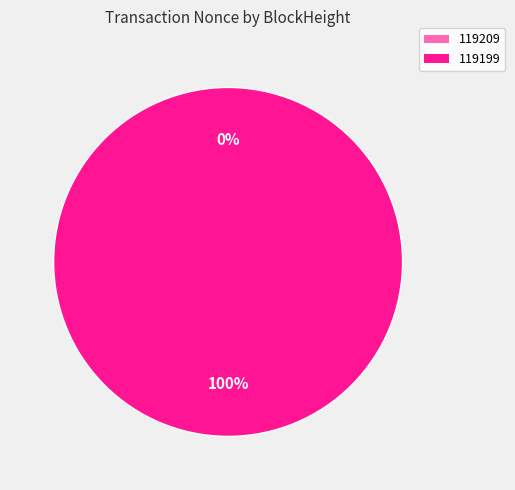

The 119199 slice represents 100% of the pie. True or false?

True